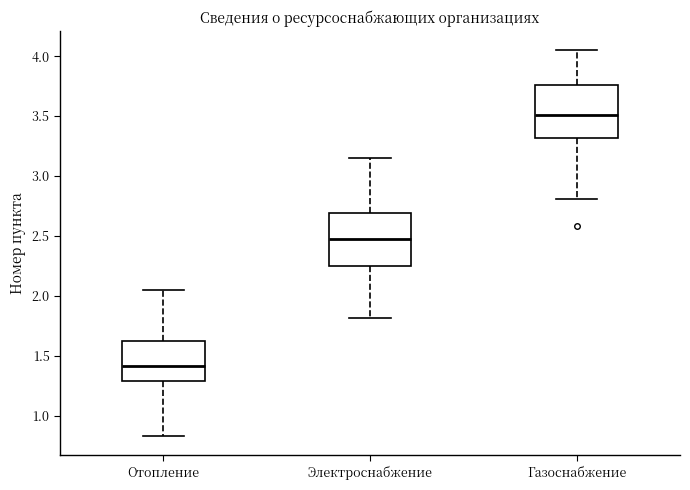

Reading left to right, transcribe this box plot: for each box, give where its median line is, the range the box spans, and where its two whiskers end, as read against the y-axis. The values are not printed on the chart, so give them approximately, as read against the axis.

Отопление: median 1.40, box 1.30 to 1.65, whiskers 0.85 to 2.05
Электроснабжение: median 2.50, box 2.25 to 2.70, whiskers 1.80 to 3.15
Газоснабжение: median 3.50, box 3.30 to 3.75, whiskers 2.80 to 4.05